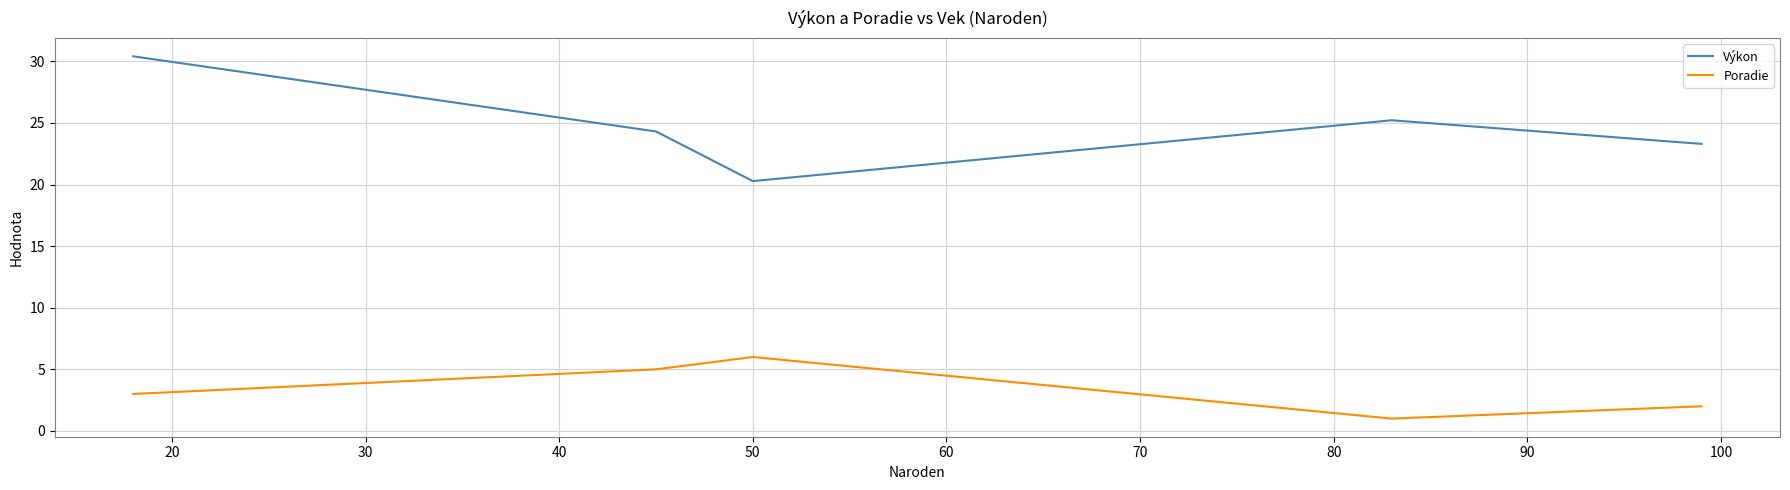

What is the difference between the maximum and minimum values in the Výkon series?

10.1